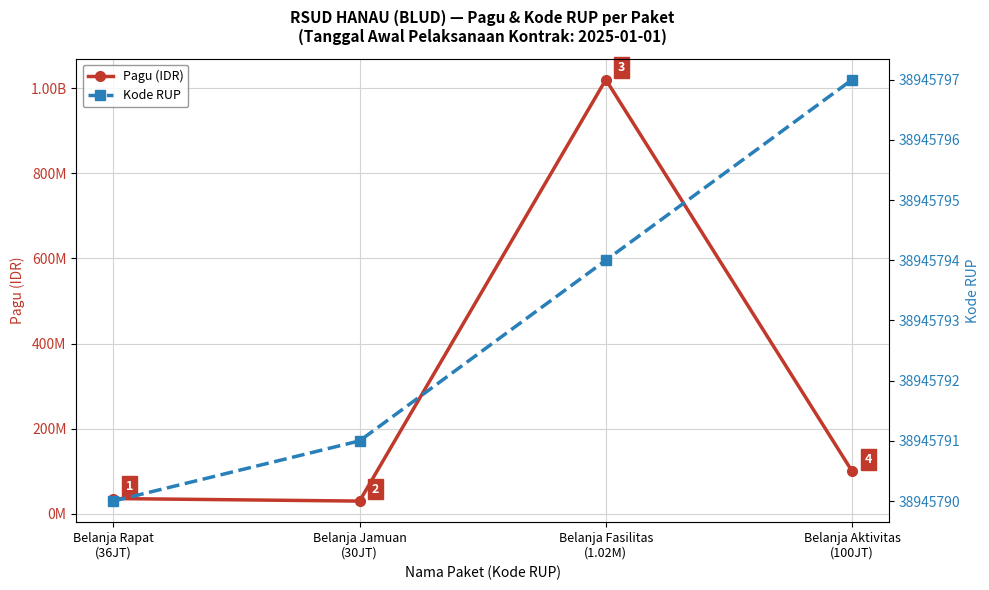

What is the sum of the Kode RUP values at Belanja Aktivitas
(100JT) and Belanja Rapat
(36JT)?

77891587